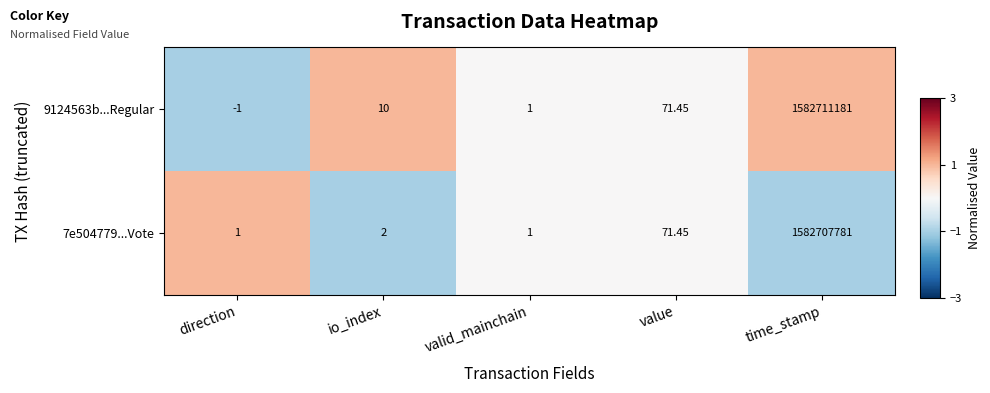

Rank the series by their maximum value, from lowest to highest.

7e504779...Vote, 9124563b...Regular